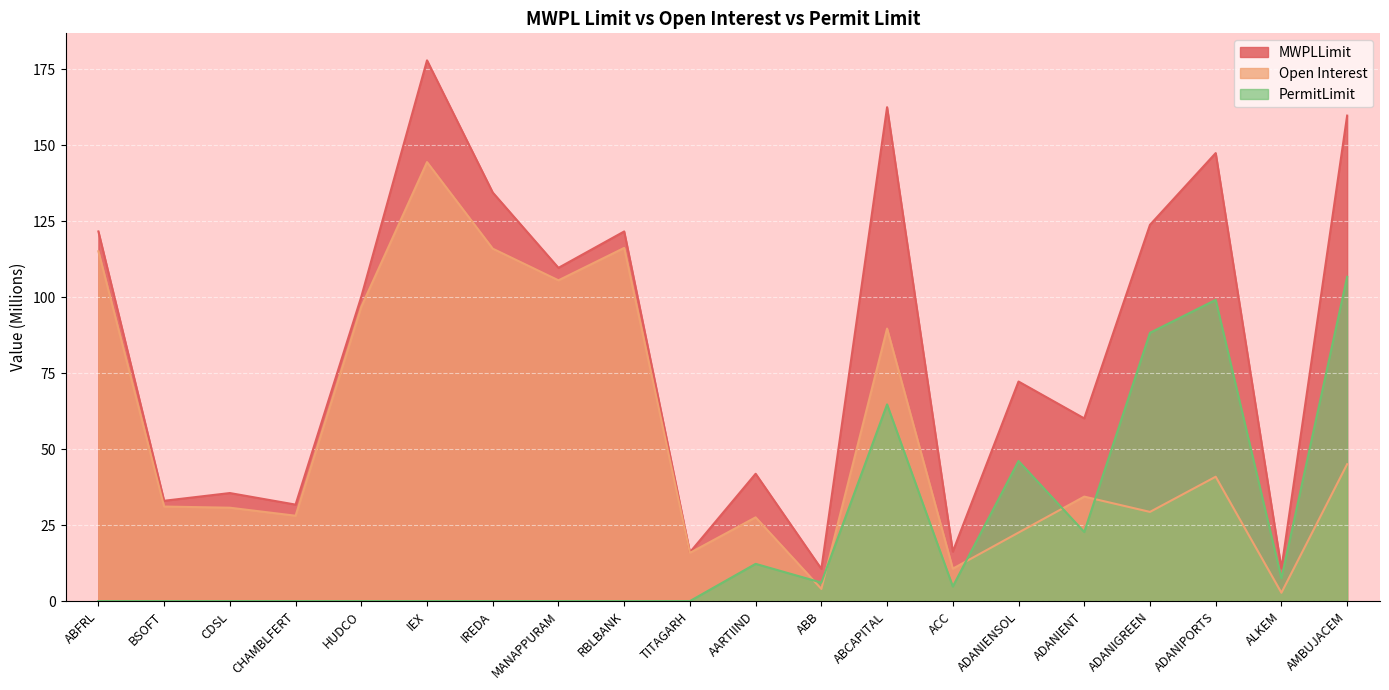

What are all the series names shown in the legend?

MWPLLimit, Open Interest, PermitLimit